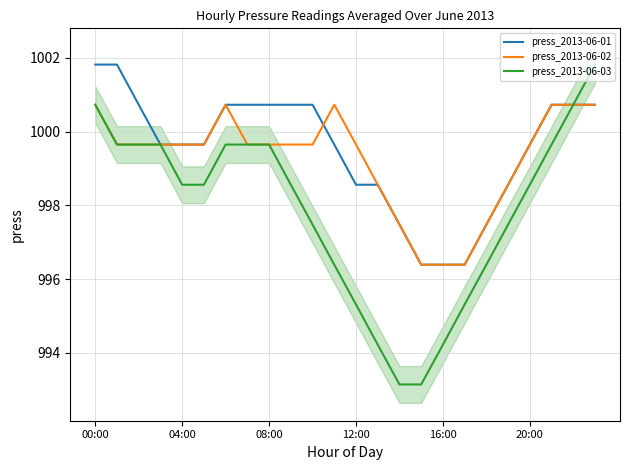

Reading left to right, what are all the values shown in this chart?

press_2013-06-01: 1001.8	1001.8	1000.7	999.6	999.6	999.6	1000.7	1000.7	1000.7	1000.7	1000.7	999.6	998.6	998.6	997.5	996.4	996.4	996.4	997.5	998.6	999.6	1000.7	1000.7	1000.7
press_2013-06-02: 1000.7	999.6	999.6	999.6	999.6	999.6	1000.7	999.6	999.6	999.6	999.6	1000.7	999.6	998.6	997.5	996.4	996.4	996.4	997.5	998.6	999.6	1000.7	1000.7	1000.7
press_2013-06-03: 1000.7	999.6	999.6	999.6	998.6	998.6	999.6	999.6	999.6	998.6	997.5	996.4	995.3	994.2	993.1	993.1	994.2	995.3	996.4	997.5	998.6	999.6	1000.7	1001.8